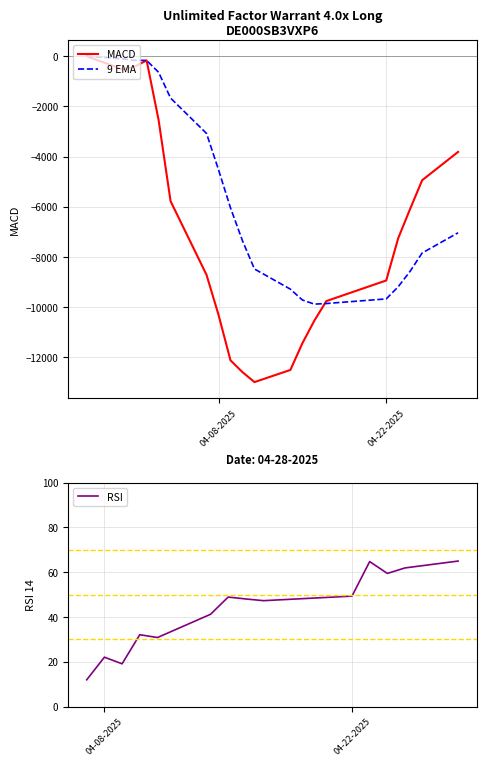

Does the chart display data point markers on the line(s)?

No